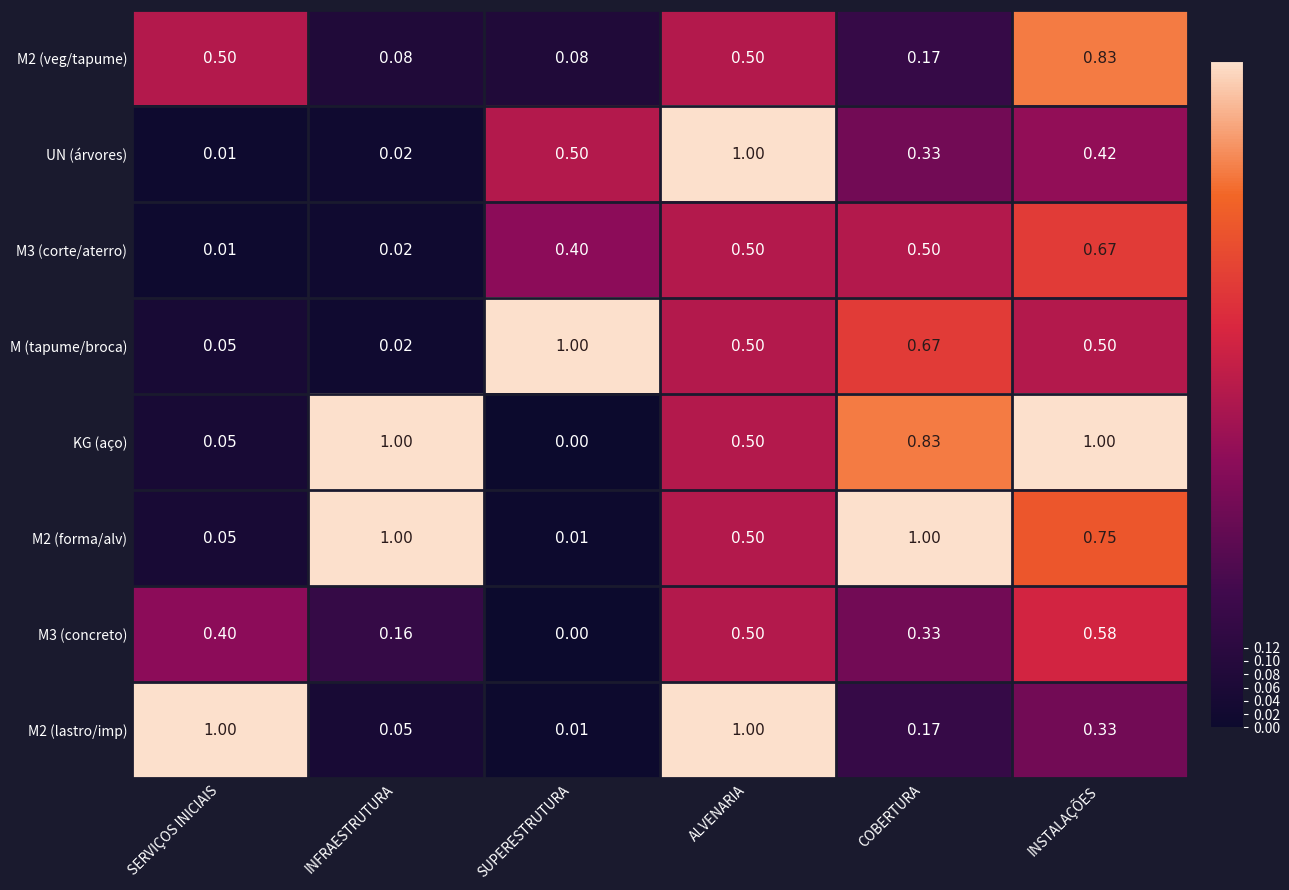

Which series changed the most between INFRAESTRUTURA and COBERTURA?

M (tapume/broca)